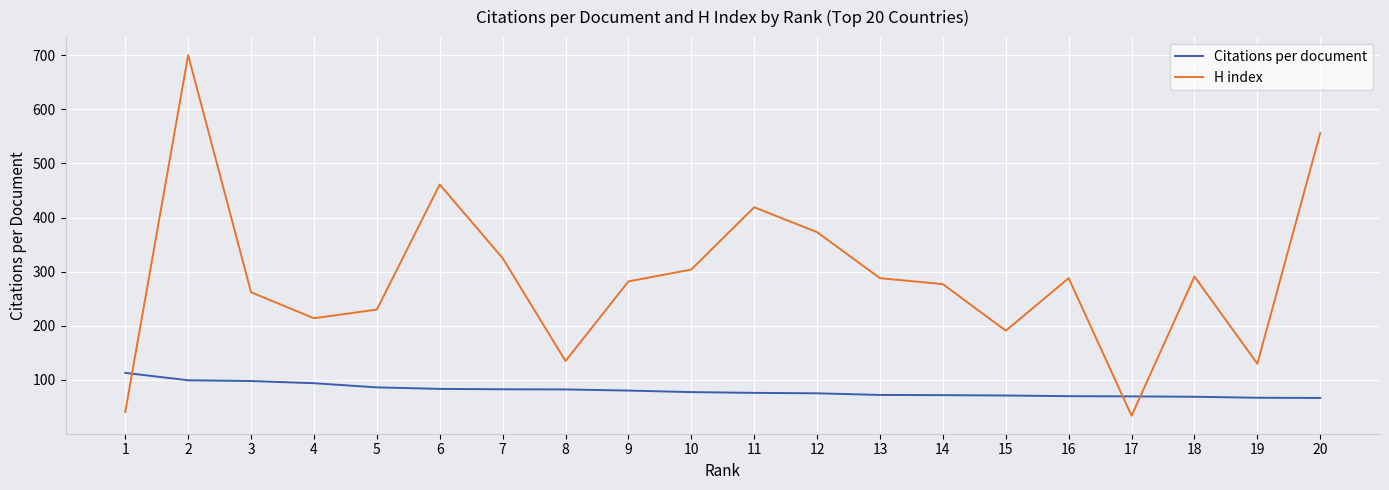

Between 16 and 19, which series saw the biggest shift?

H index